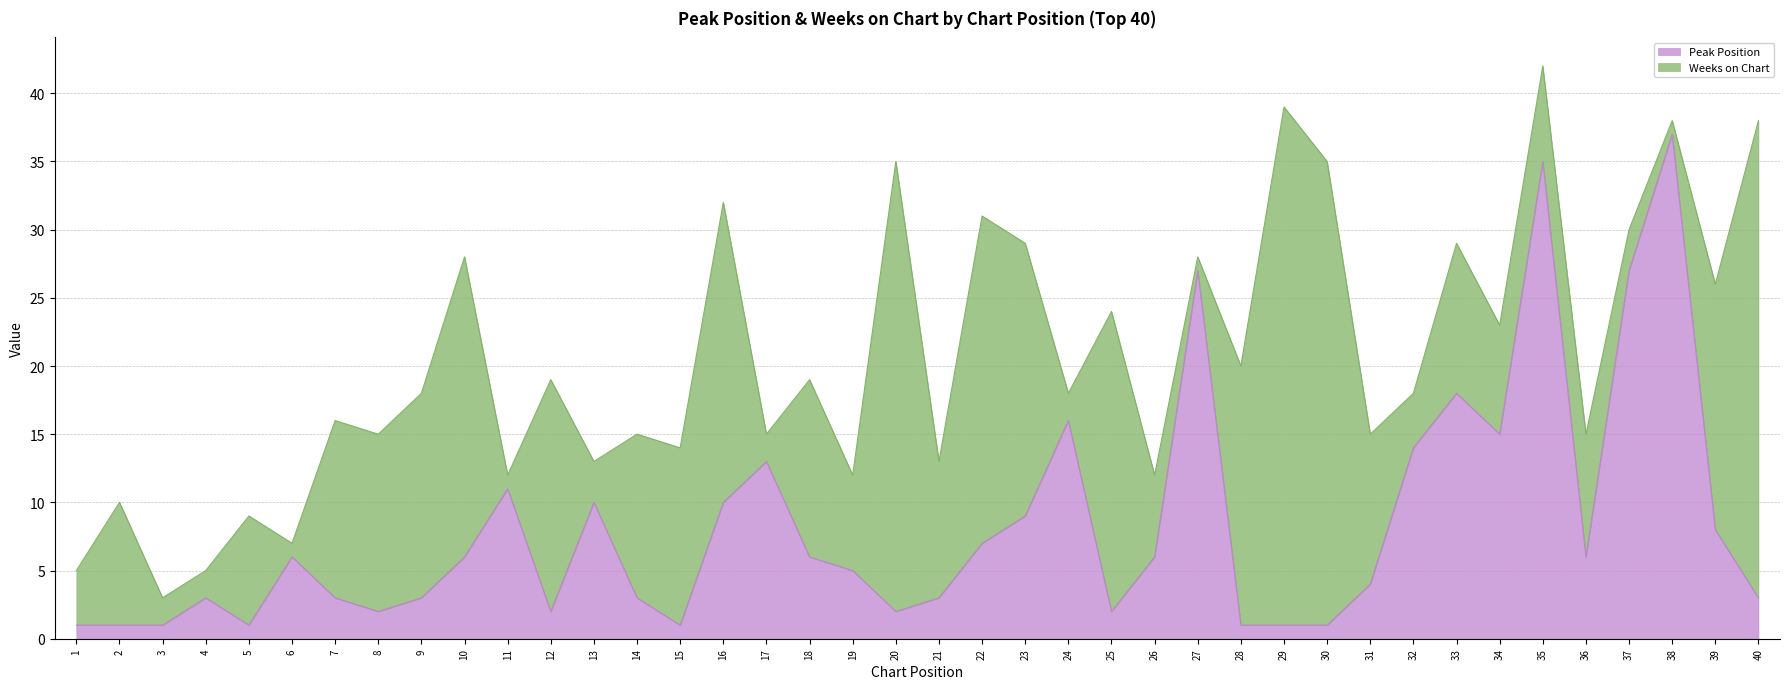

Reading left to right, list all the values displayed in this chart.

1=1	2=1	3=1	4=3	5=1	6=6	7=3	8=2	9=3	10=6	11=11	12=2	13=10	14=3	15=1	16=10	17=13	18=6	19=5	20=2	21=3	22=7	23=9	24=16	25=2	26=6	27=27	28=1	29=1	30=1	31=4	32=14	33=18	34=15	35=35	36=6	37=27	38=37	39=8	40=3